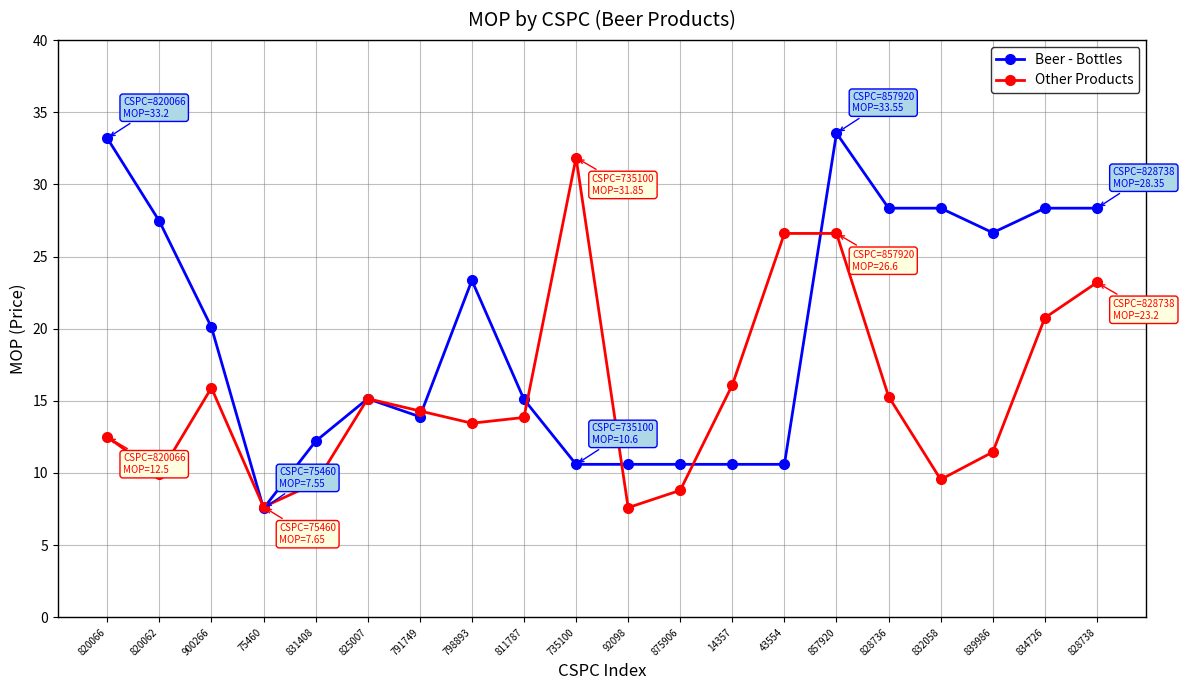

Rank the series by their average value, from highest to lowest.

Beer - Bottles, Other Products